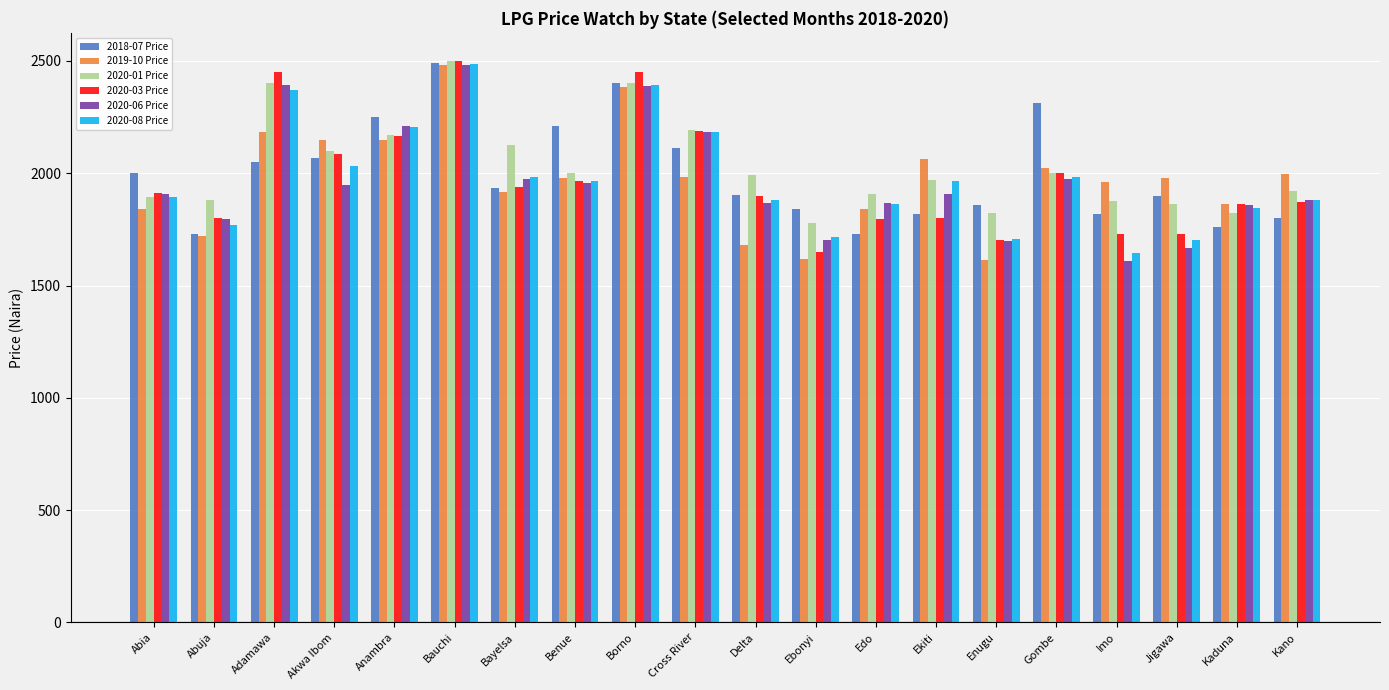

What is the value of the 2018-07 Price bar at the 4th from the left?

2066.7